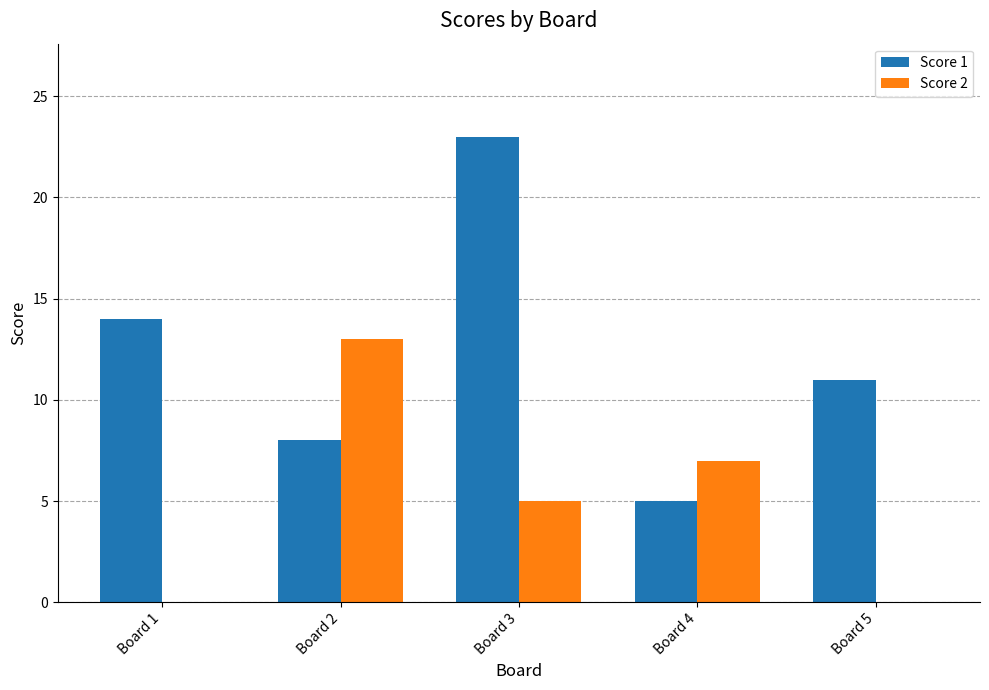

Between Board 4 and Board 5, which series saw the biggest shift?

Score 2